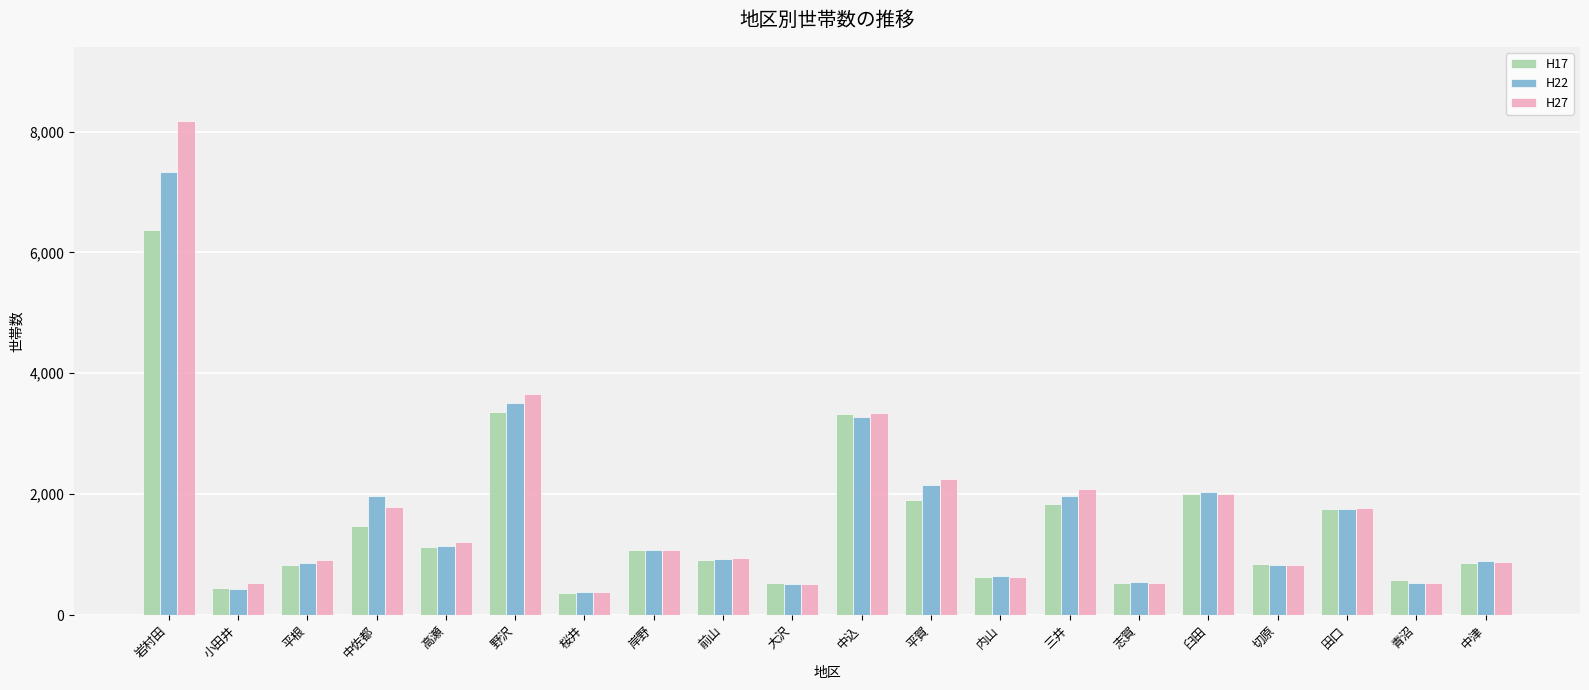

How many series are shown in this chart?

3